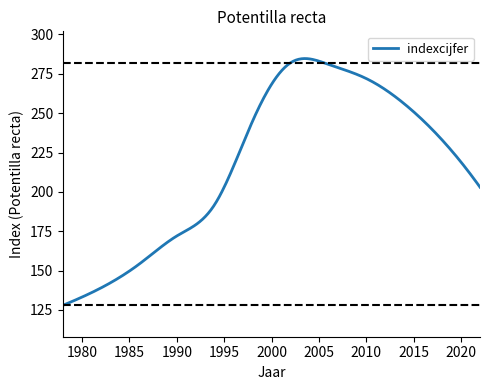

What is the minimum value shown in the chart?

128.0